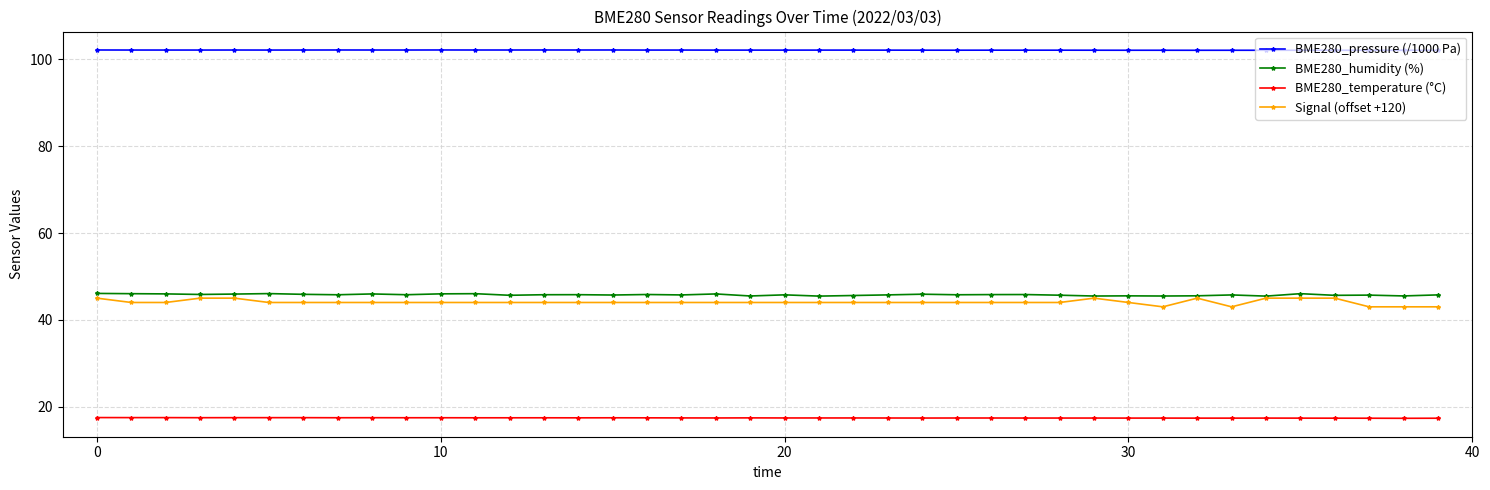

What is the average value of the BME280_humidity (%) series?

45.8